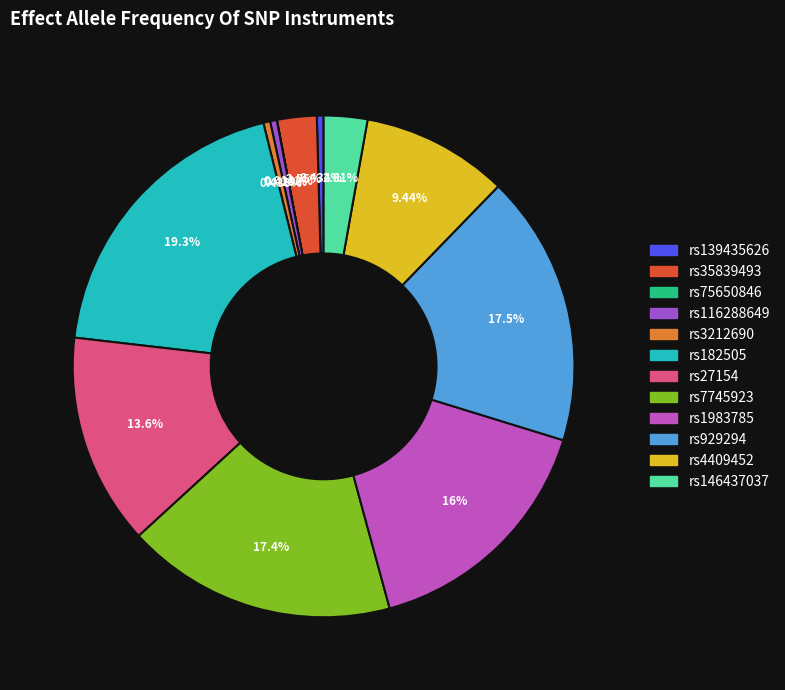

Is the sum of rs139435626 and rs27154 greater than half?

No